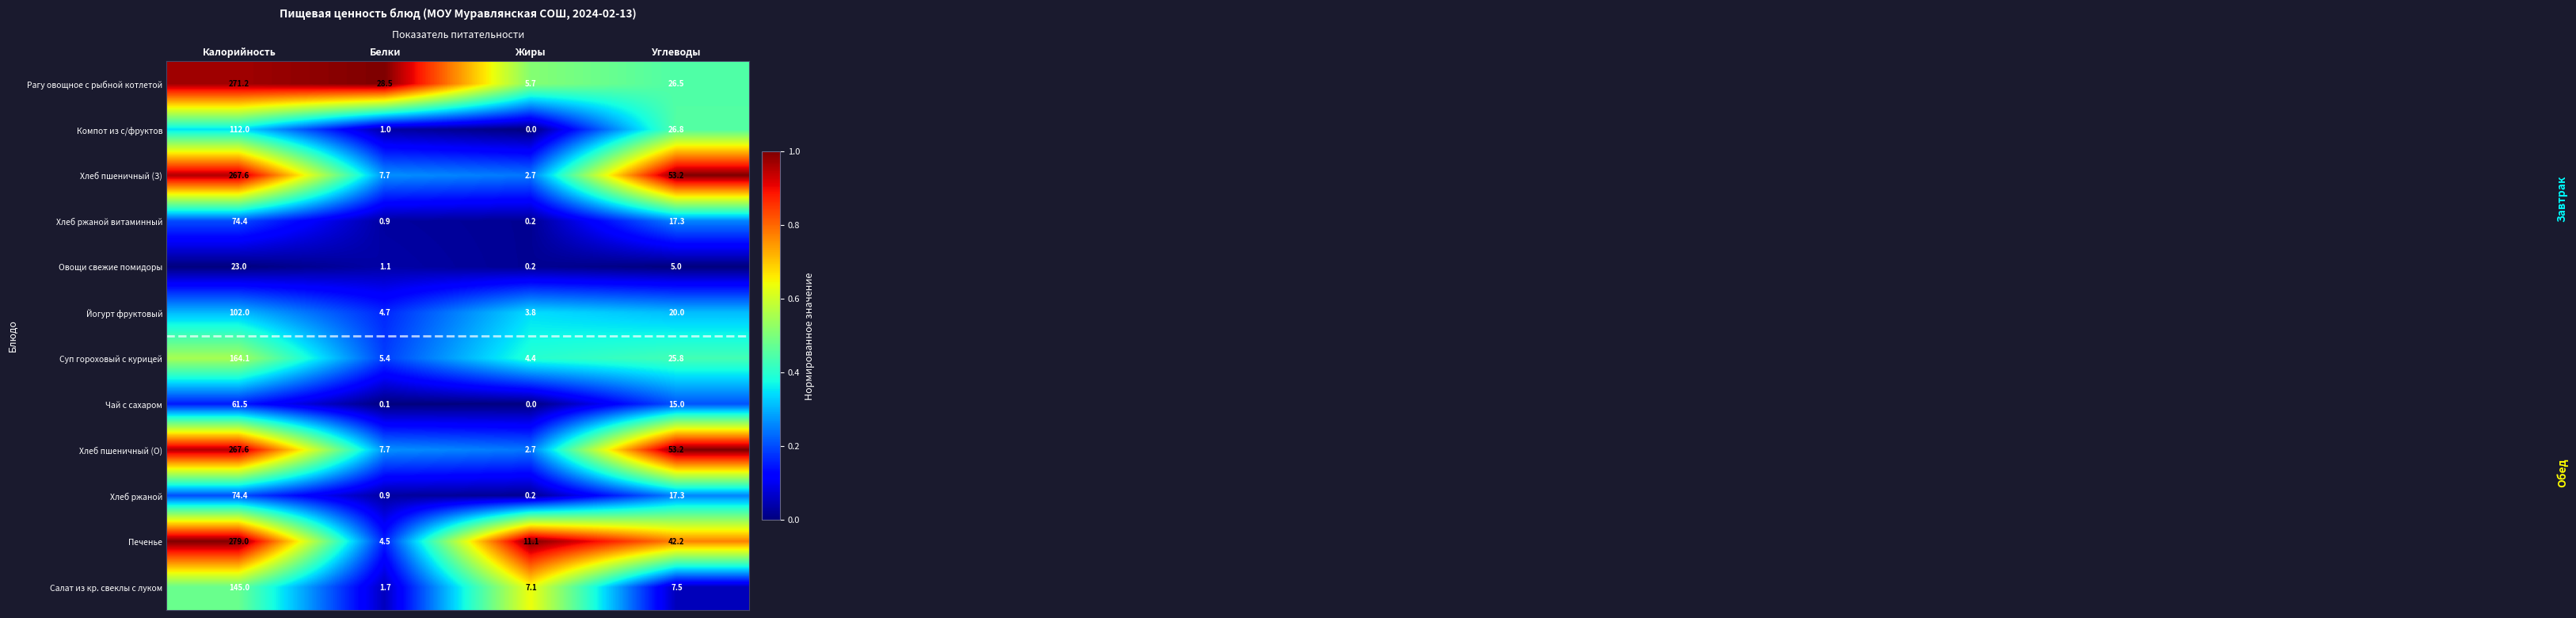

What is the average value of the Салат из кр. свеклы с луком series?

40.3